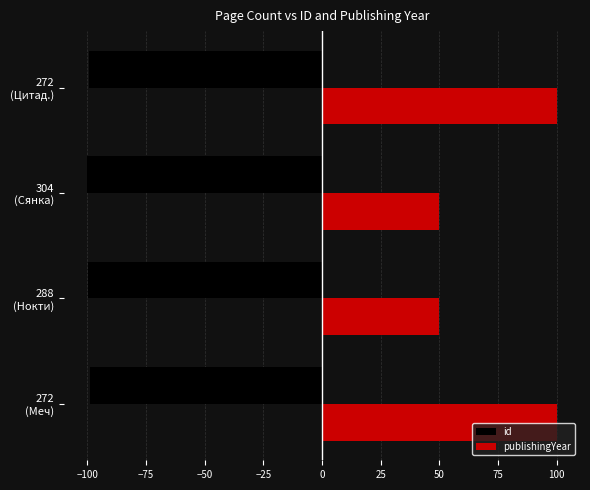

Which series has the largest total across all categories?

publishingYear